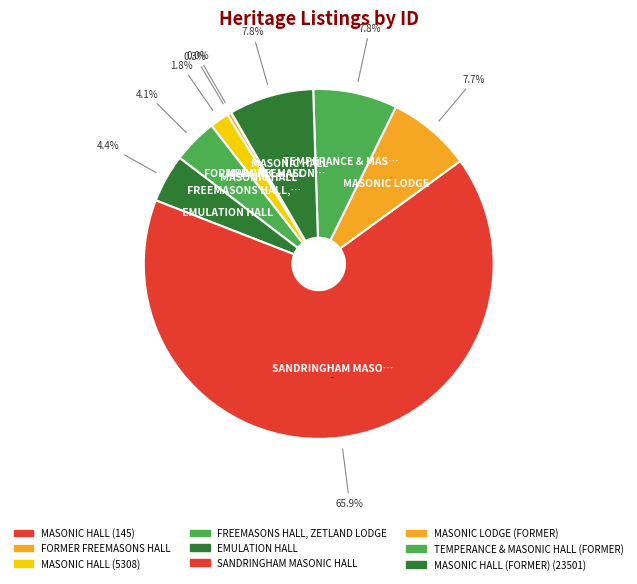

To the nearest percent, what percentage of the pie is MASONIC LODGE (FORMER)?

8%